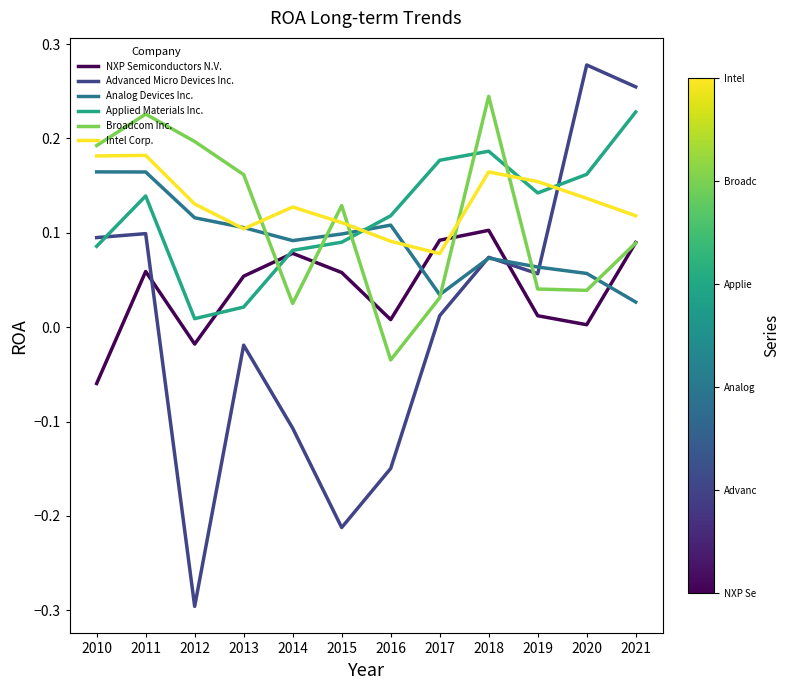

Which series has the largest range (max minus min)?

Advanced Micro Devices Inc.